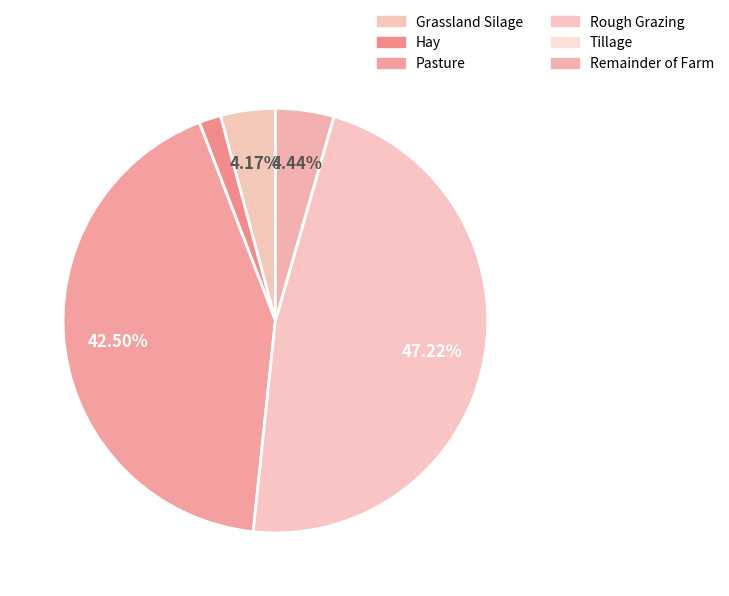

Which slice is the largest?

Rough Grazing